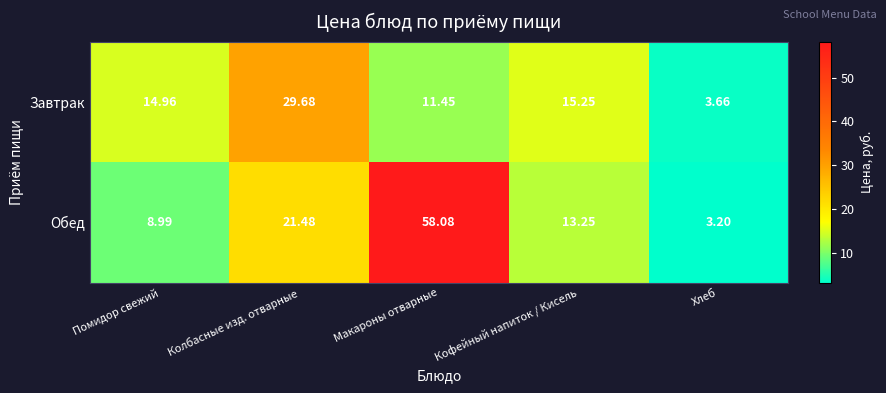

Which series has the widest spread of values?

Обед